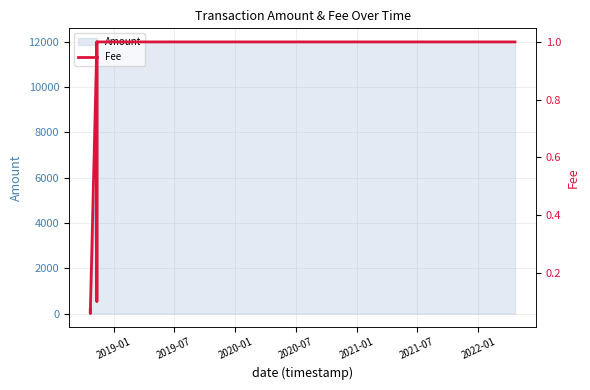

What is the highest value of the Amount series?

12000.0